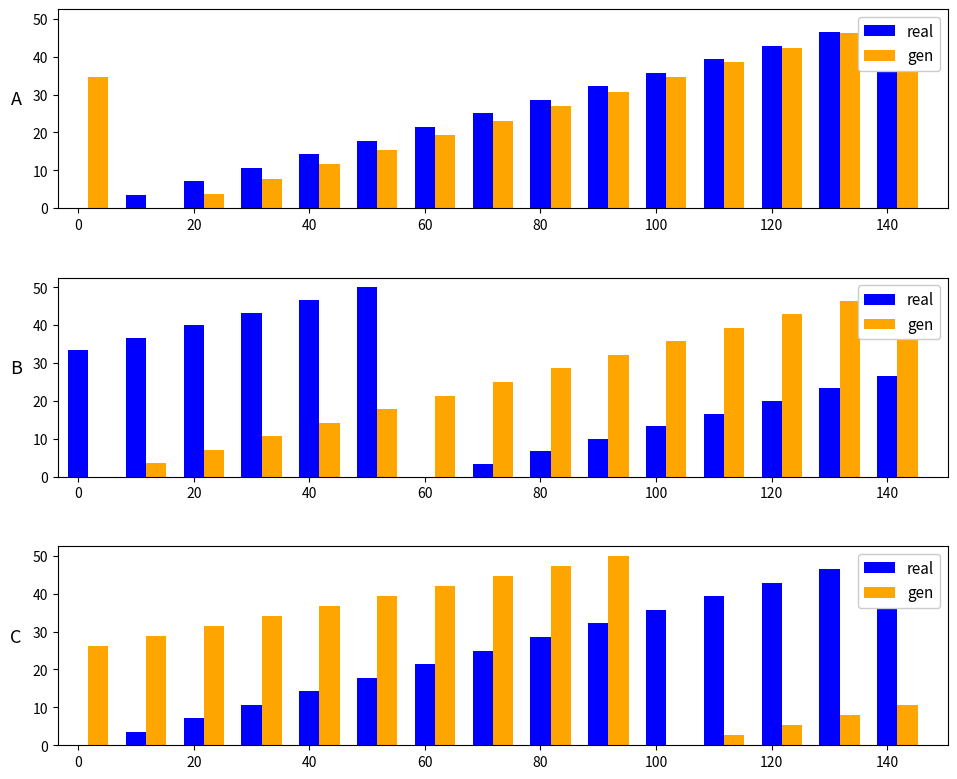

Which series has the largest total across all categories?

gen